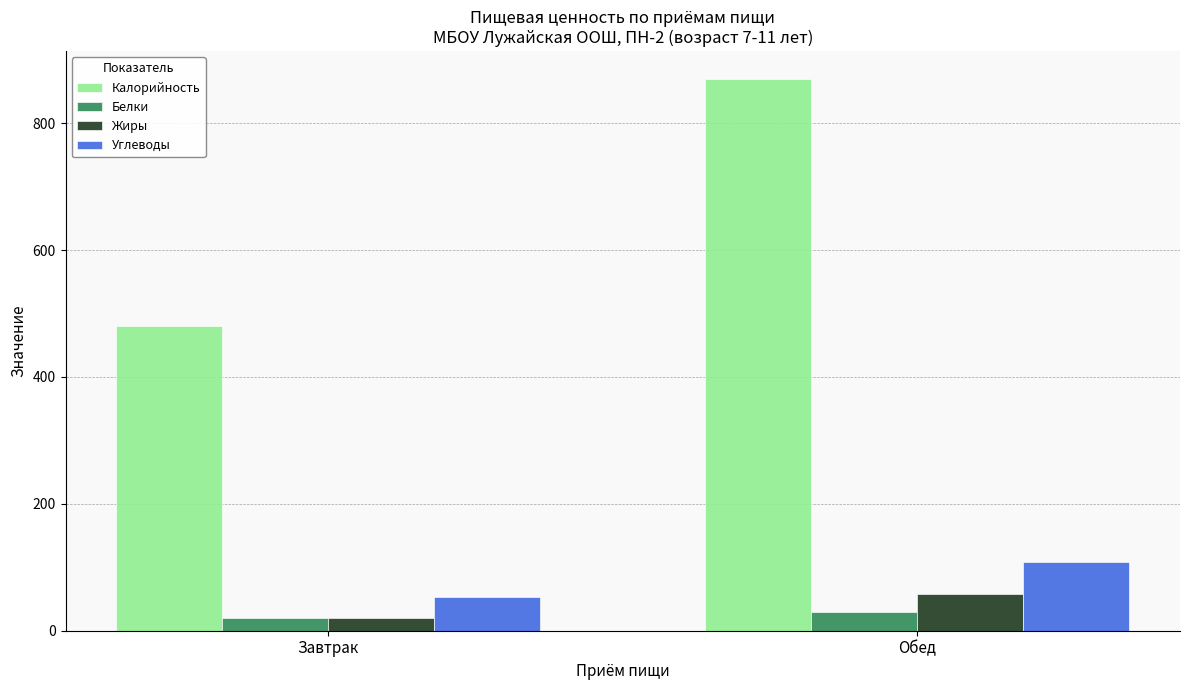

What is the value of the Жиры bar at the 1st from the left?

19.9